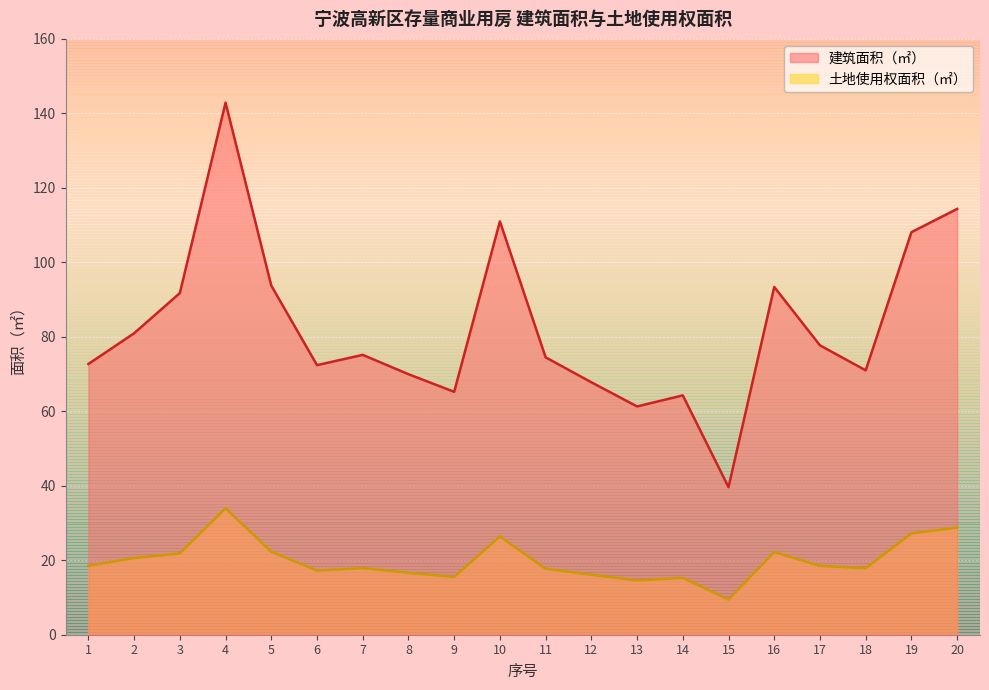

The 土地使用权面积（㎡） series shows 15.5 at 9. True or false?

True